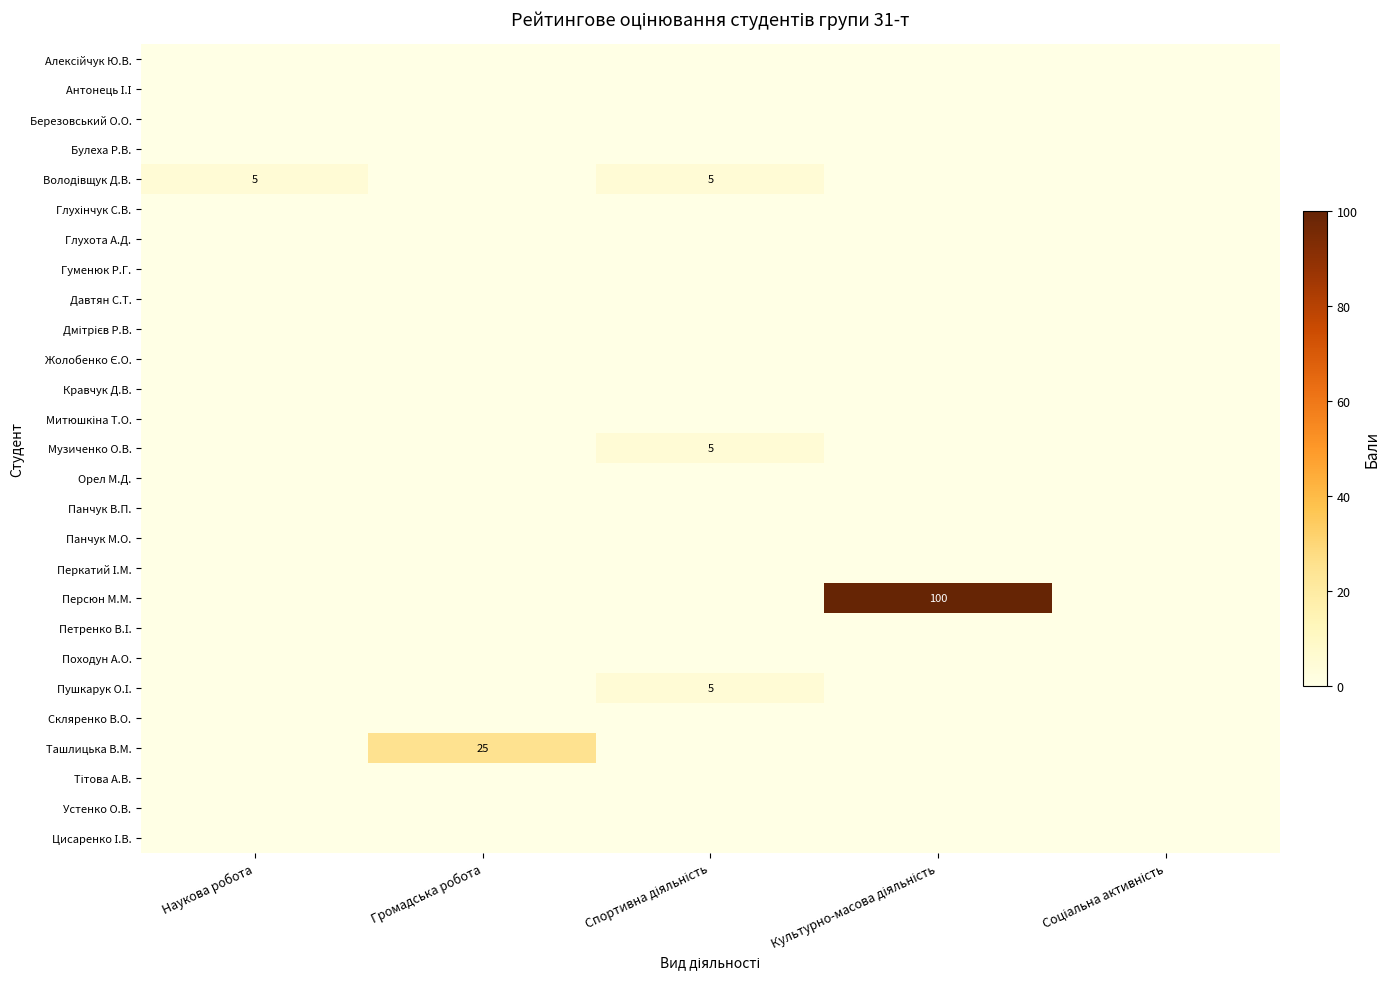

What is the total value across all series at Культурно-масова діяльність?

100